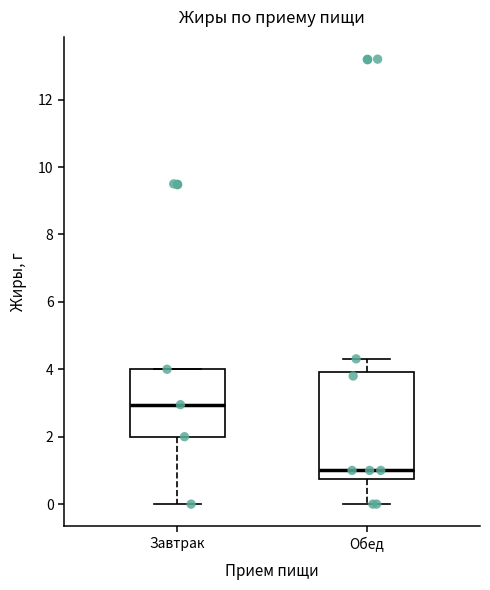

Comparing the boxes themselves (not the whiskers), which one is the tallest?

Обед